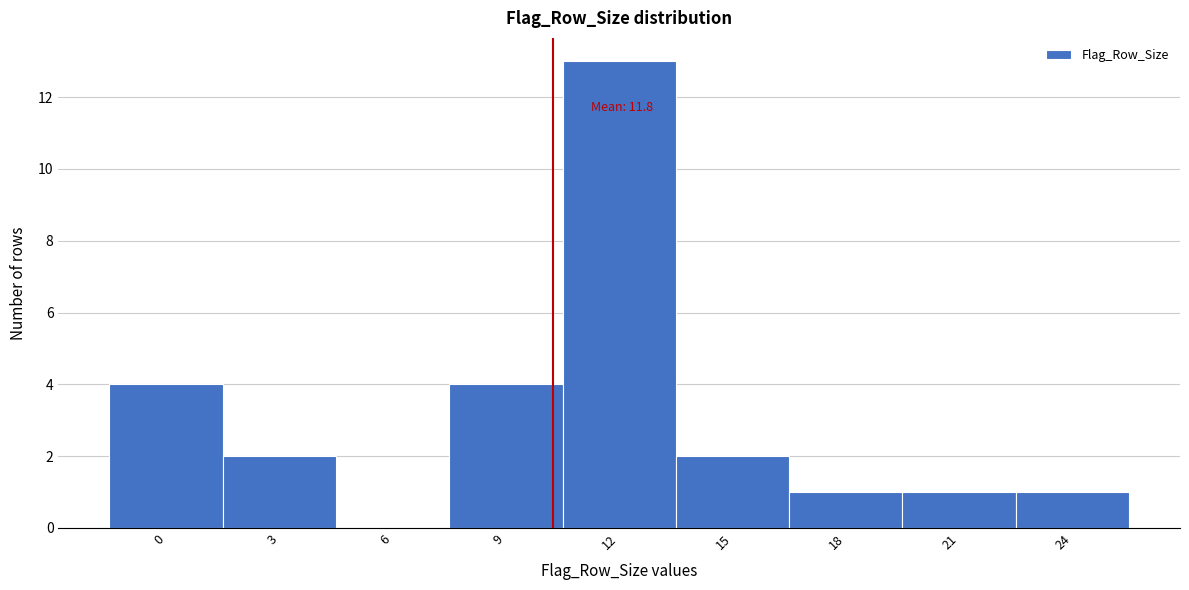

Reading left to right, list all the values displayed in this chart.

0=4	3=2	6=0	9=4	12=13	15=2	18=1	21=1	24=1